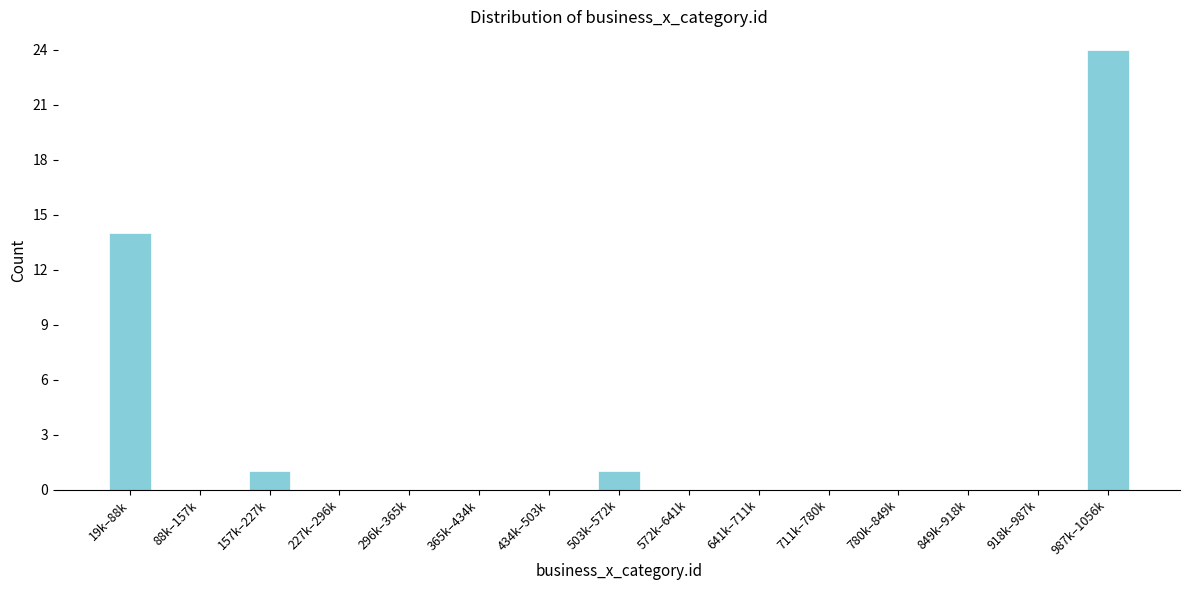

Reading left to right, what are all the values shown in this chart?

19k–88k=14	88k–157k=0	157k–227k=1	227k–296k=0	296k–365k=0	365k–434k=0	434k–503k=0	503k–572k=1	572k–641k=0	641k–711k=0	711k–780k=0	780k–849k=0	849k–918k=0	918k–987k=0	987k–1056k=24